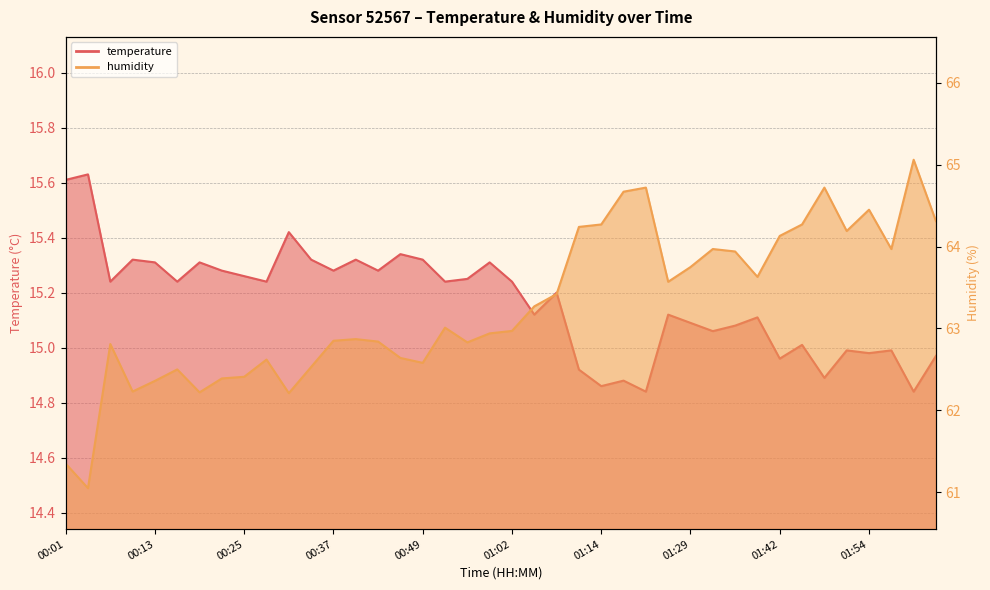

What is the maximum value shown in the chart?

65.1